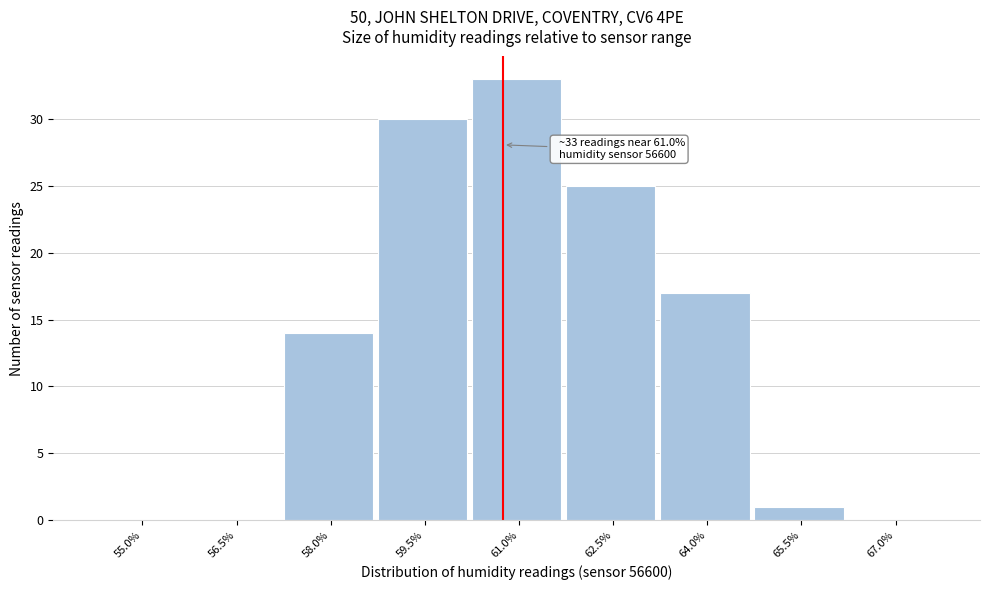

Reading right to left, list all the values displayed in this chart.

67.0%=0	65.5%=1	64.0%=17	62.5%=25	61.0%=33	59.5%=30	58.0%=14	56.5%=0	55.0%=0